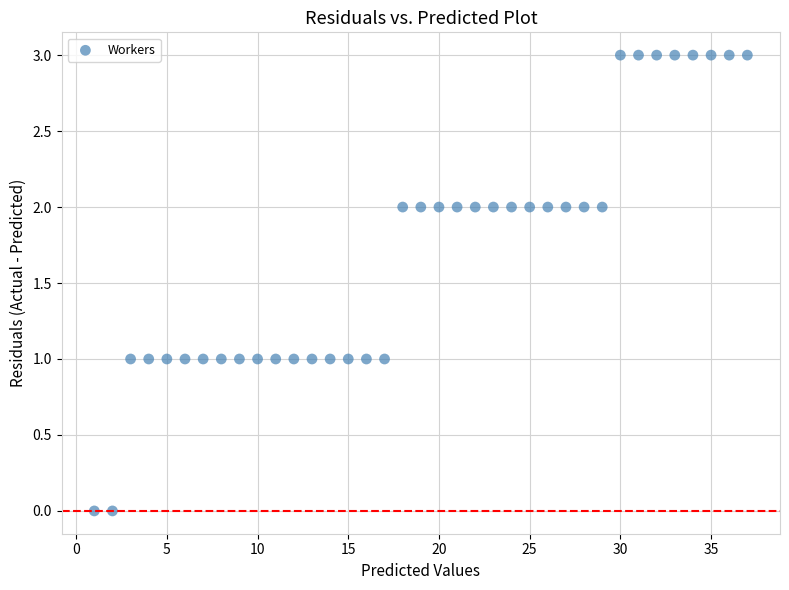

What is the range of X values (max minus min)?

36